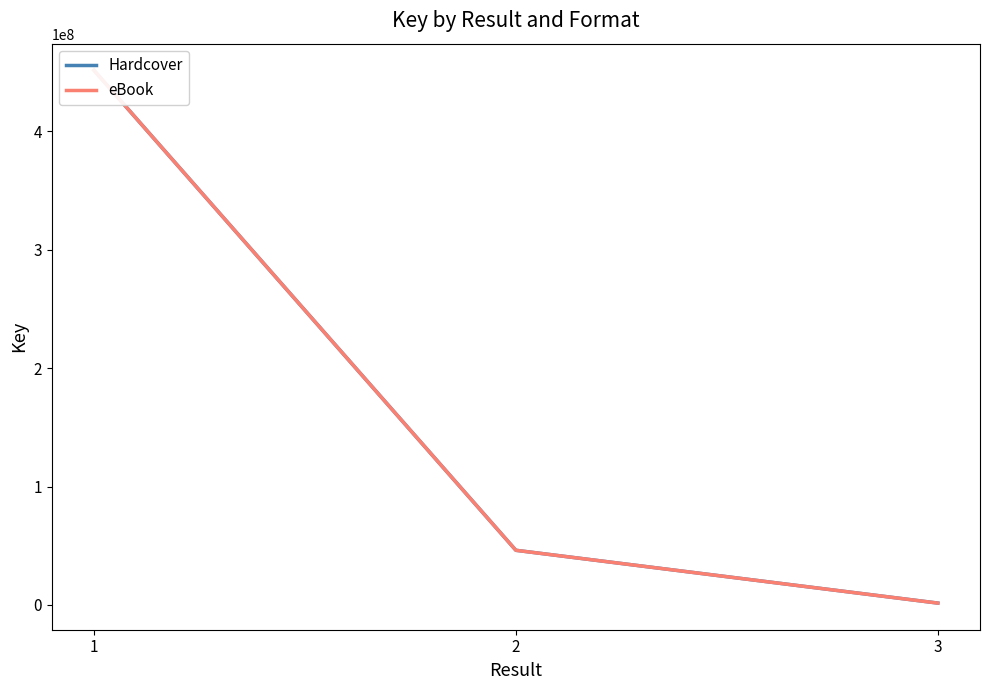

Does the chart display data point markers on the line(s)?

No